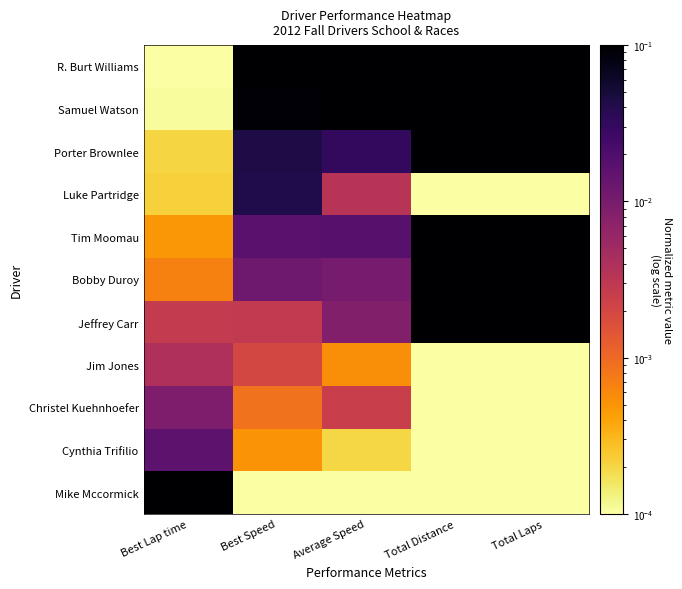

Count the number of categories in the chart.

5